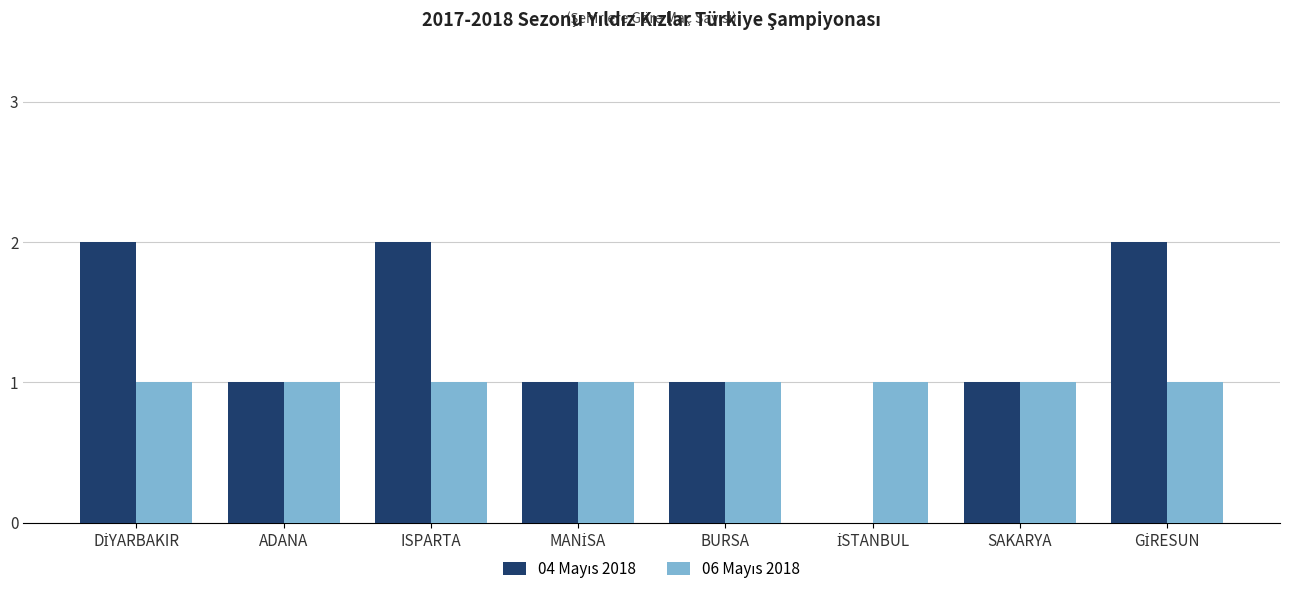

What is the sum of the 04 Mayıs 2018 values at ISPARTA and MANİSA?

3